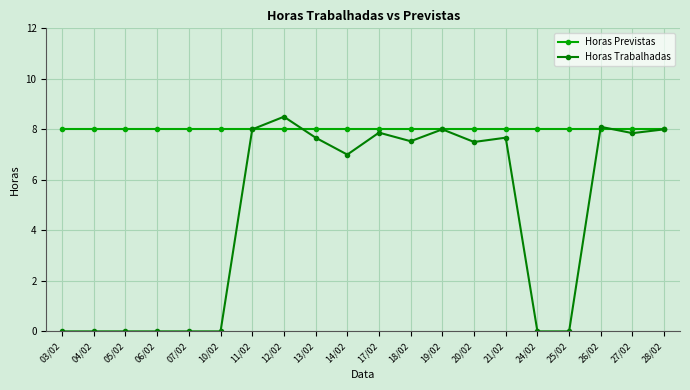

At which label is Horas Trabalhadas closest to 4?

14/02